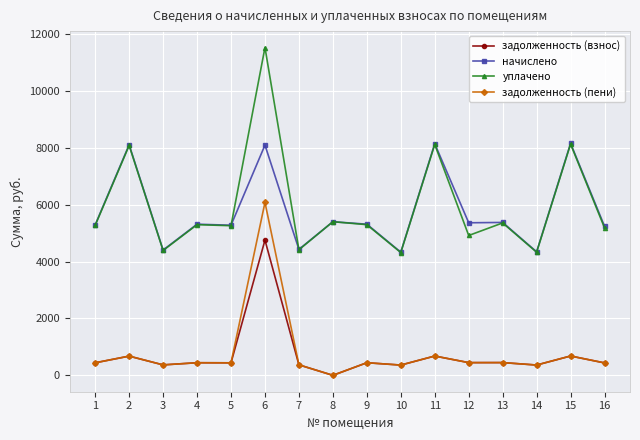

Which series changed the most between 1 and 15?

начислено